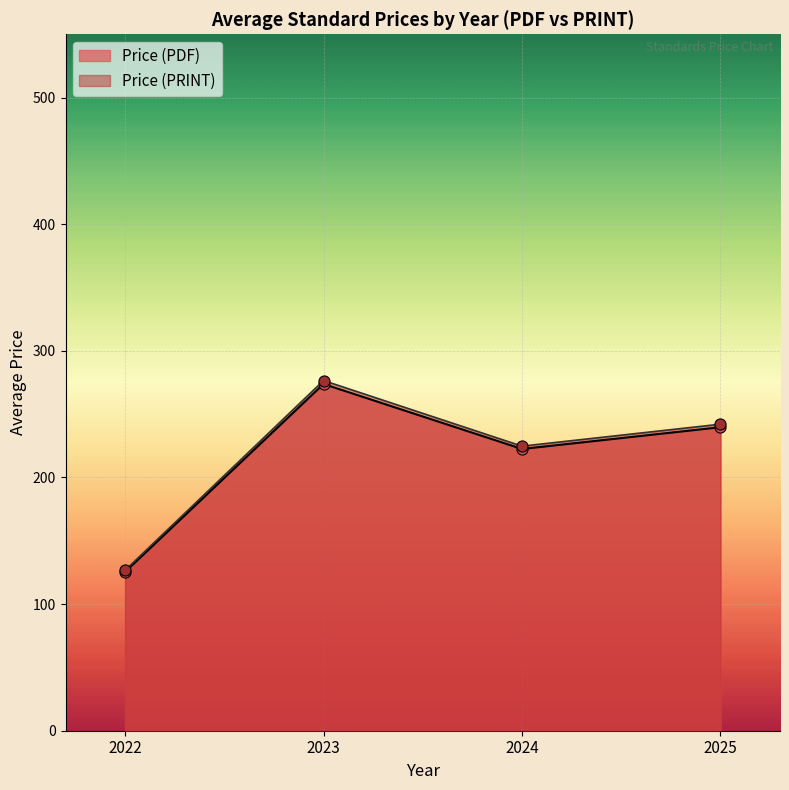

In Price (PRINT), how many points are higher than both neighbors (excluding endpoints)?

1